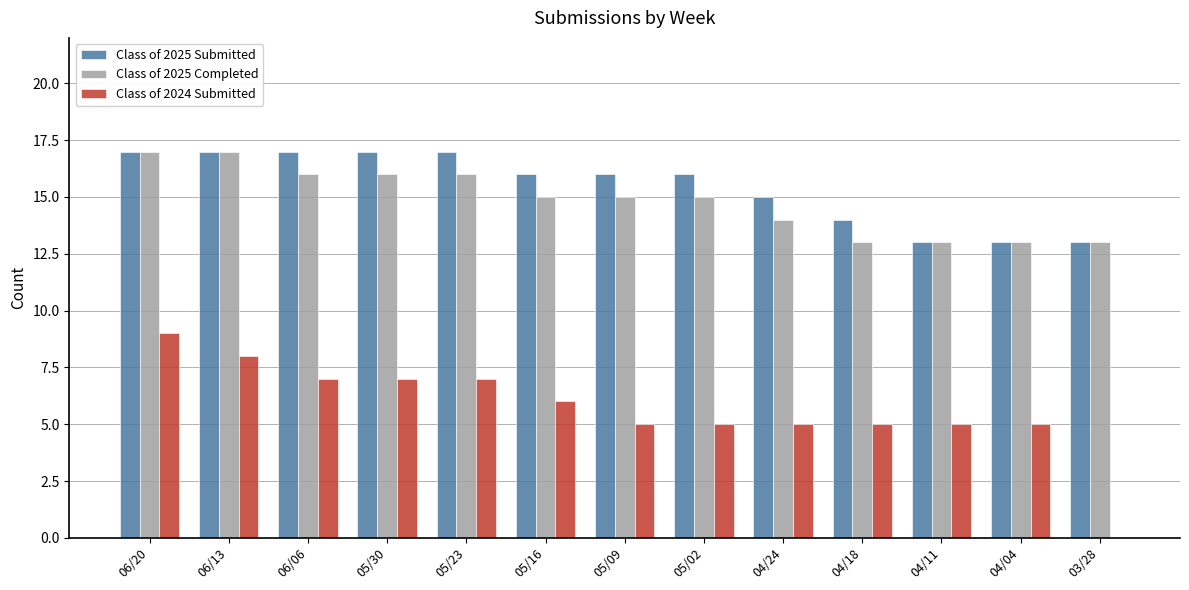

What is the total value across all series at 04/24?

34